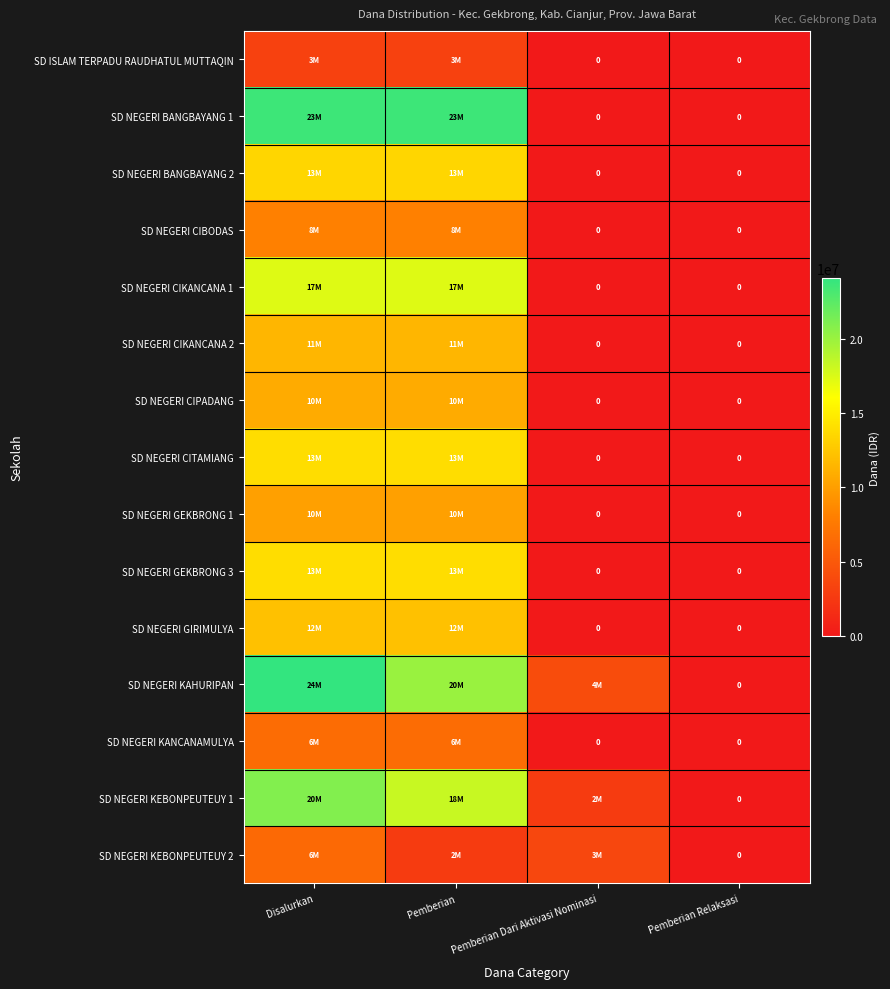

How many SD NEGERI BANGBAYANG 2 values are between 0 and 13500000?

4